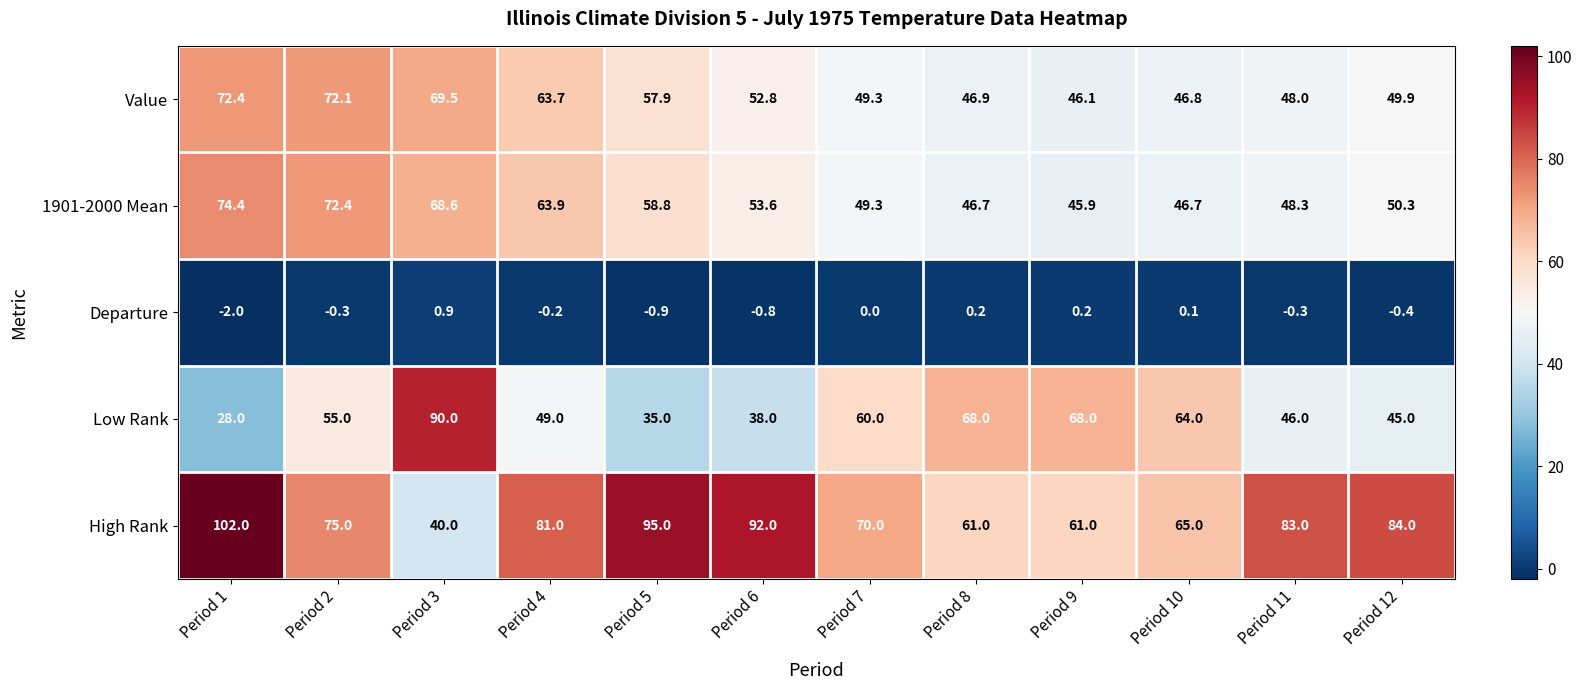

The Value series shows 10.0 at Period 10. True or false?

False